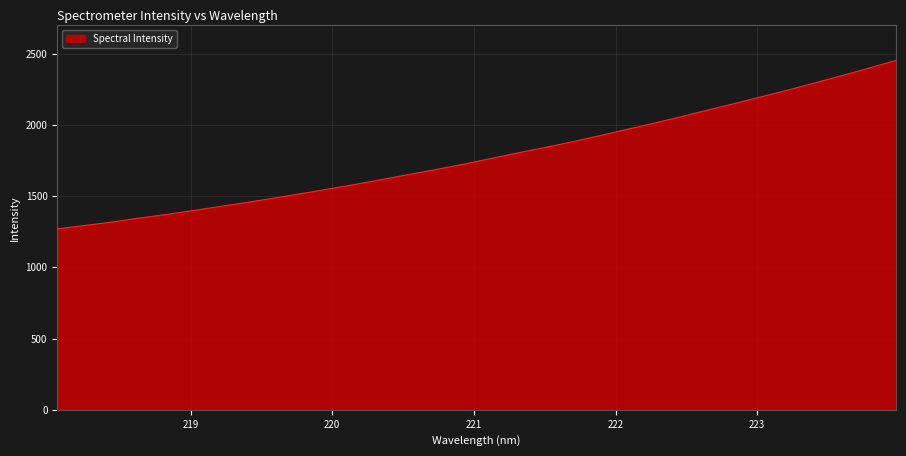

What is the difference between the maximum and minimum values?

1182.6